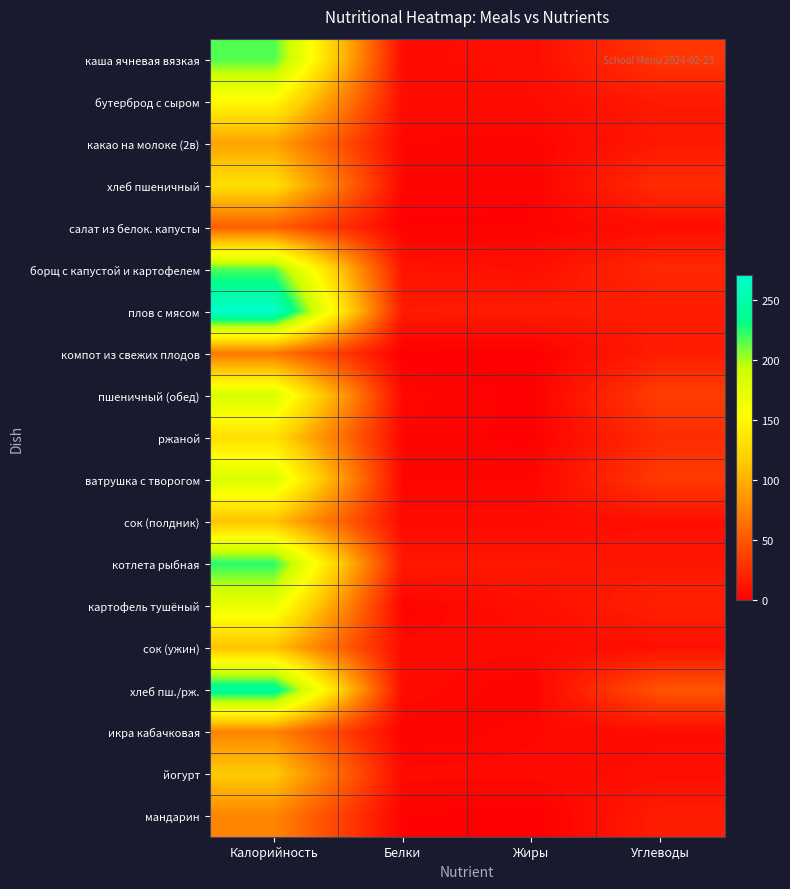

Between Калорийность and Углеводы, which series saw the biggest shift?

плов с мясом